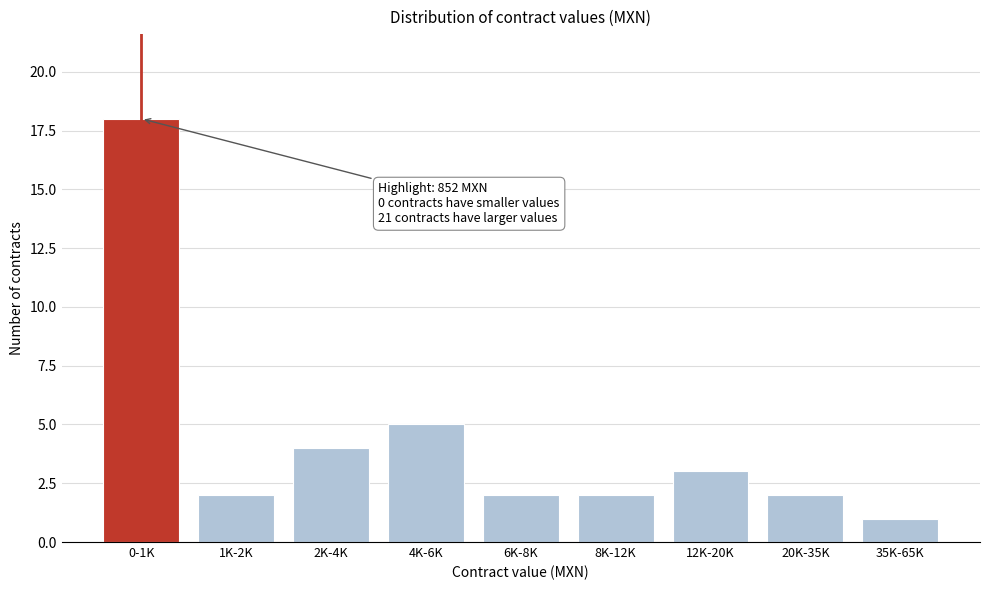

Reading left to right, what are all the values shown in this chart?

18	2	4	5	2	2	3	2	1